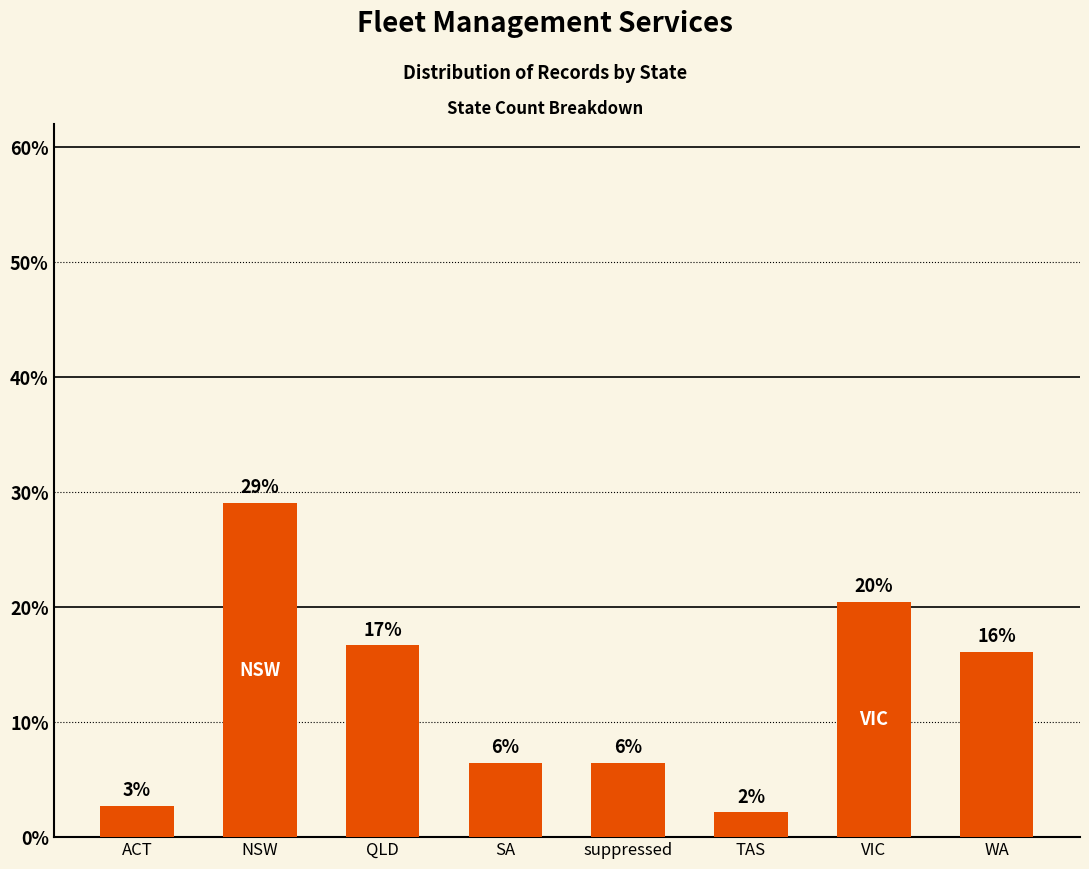

Does the chart contain any negative values?

No